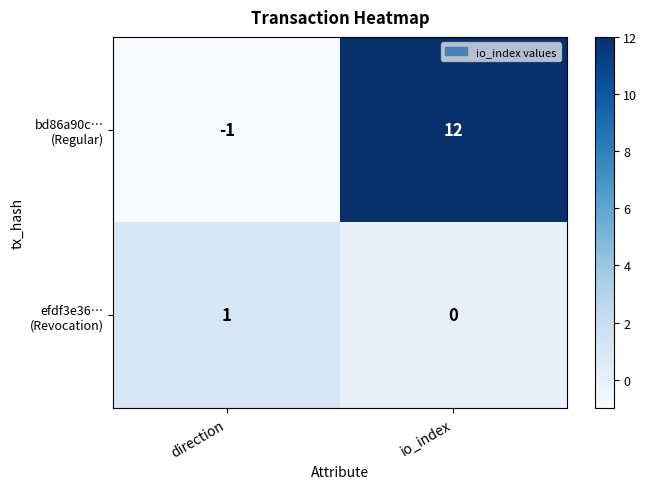

How many data points does each series have?

2